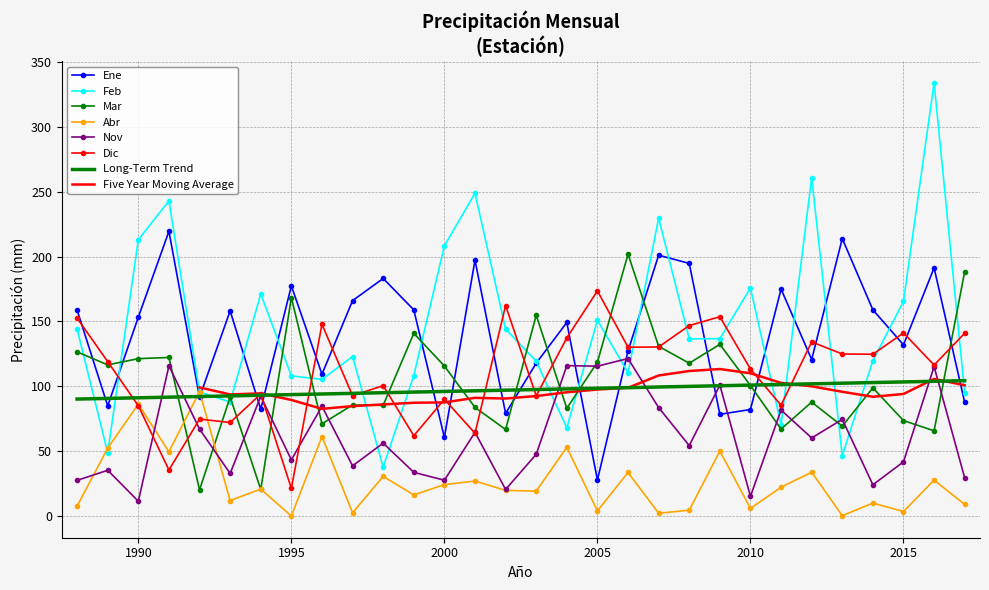

The Dic series shows 35.5 at 1991. True or false?

True